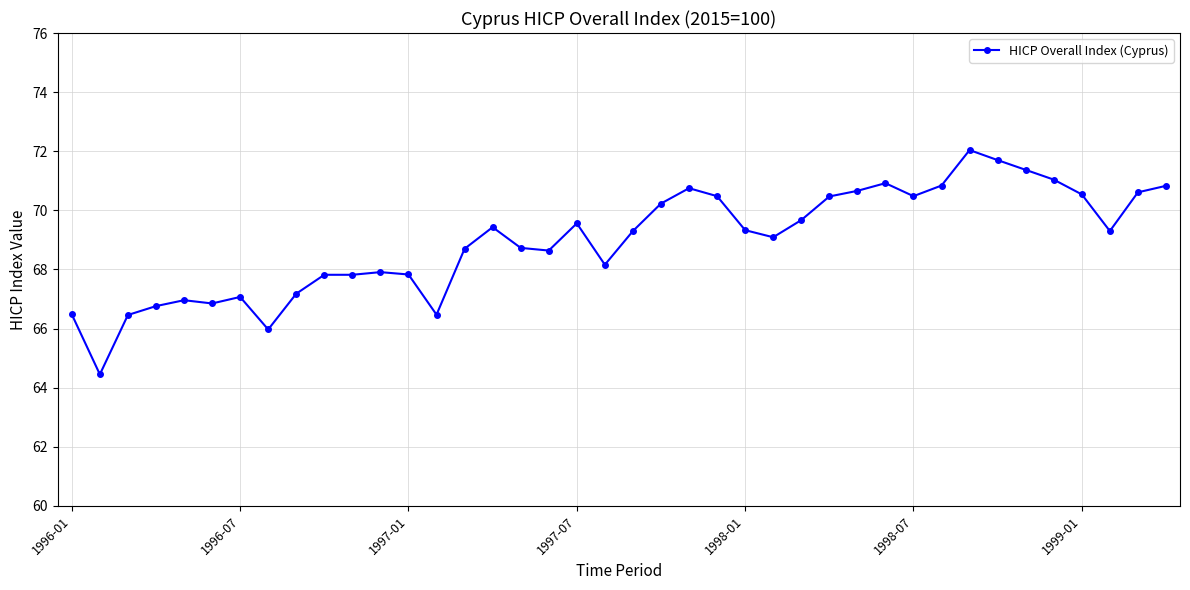

What is the smallest value displayed?

64.5